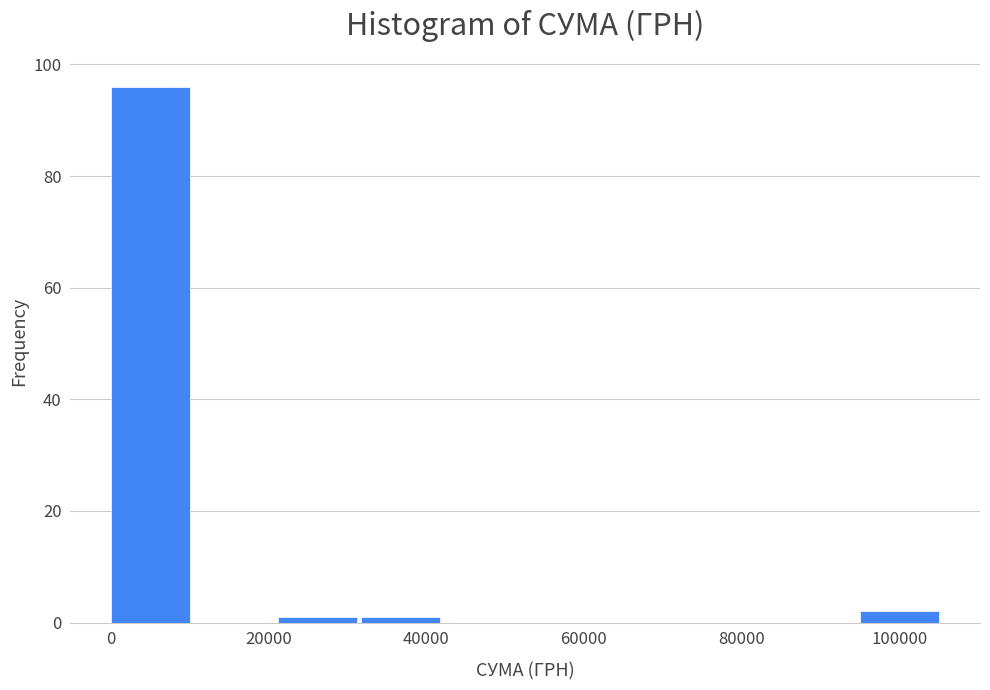

Reading left to right, list every bar in this chart as the range it spans on the x-axis followed by its height. Neither the bar edges nor the heights are printed on the chart, so give them approximately, as read against the axes.

0 to 10000: 96
10000 to 22000: 0
22000 to 32000: under 2
32000 to 42000: under 2
42000 to 52000: 0
52000 to 64000: 0
64000 to 74000: 0
74000 to 84000: 0
84000 to 94000: 0
94000 to 106000: 2